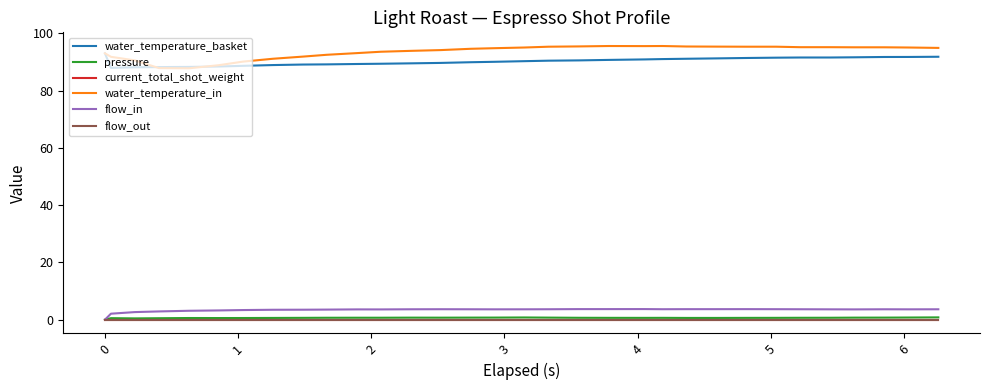

Does the chart display data point markers on the line(s)?

No